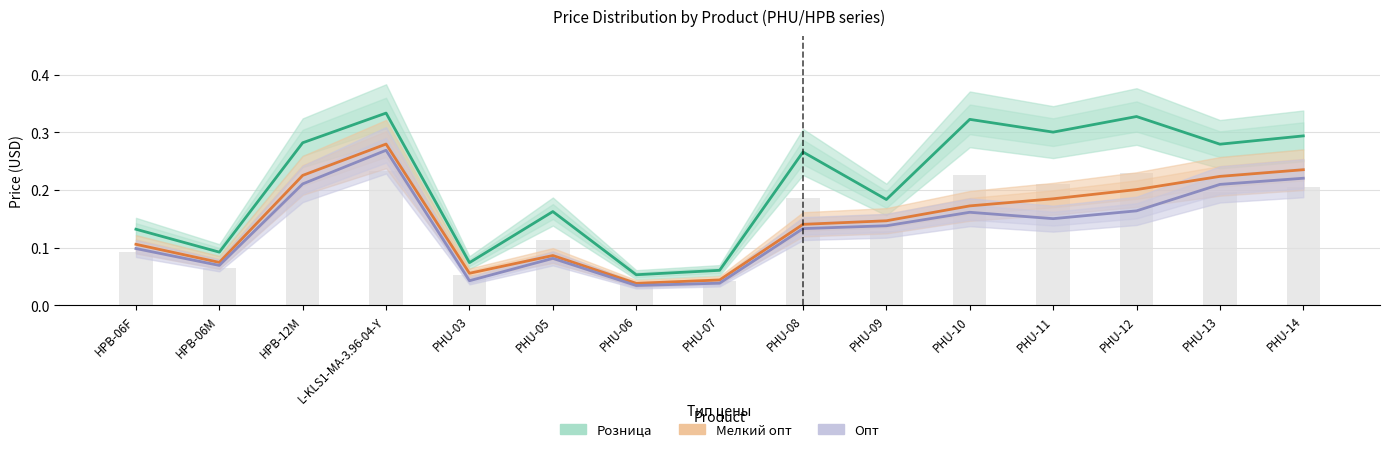

Which series has the largest range (max minus min)?

Розница